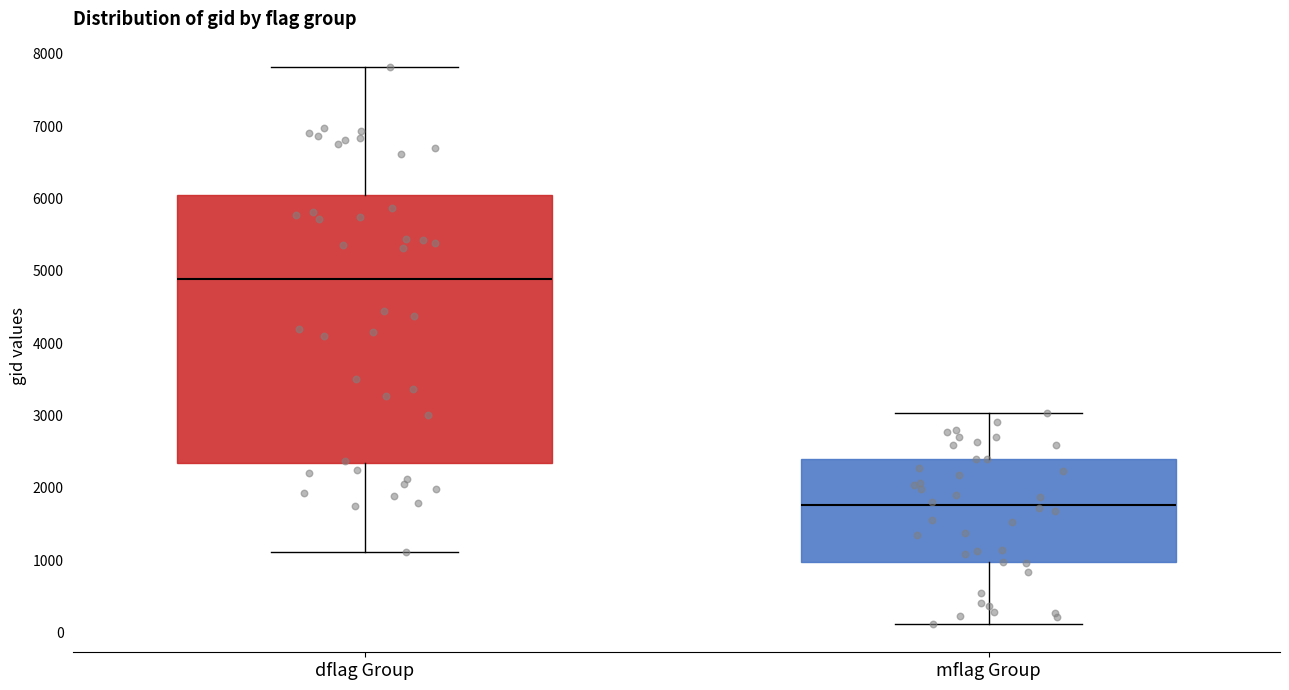

Reading left to right, read every box against the y-axis: the position of its median line, the range the box covers, and the ends of its whiskers. The values are not printed on the chart, so give them approximately, as read against the axis.

dflag Group: median 4900, box 2300 to 6100, whiskers 1100 to 7800
mflag Group: median 1800, box 1000 to 2400, whiskers 100 to 3000